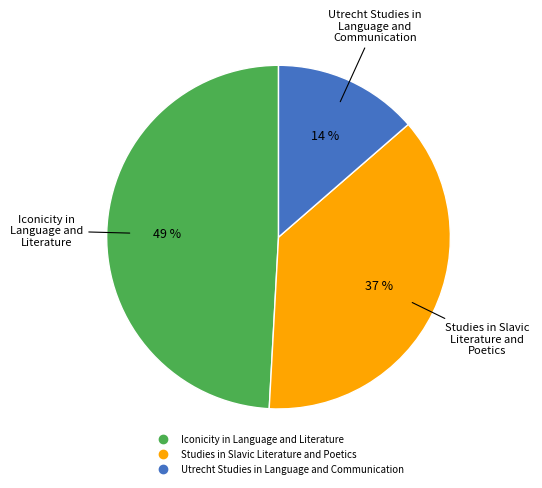

Count the number of slices in the pie.

3